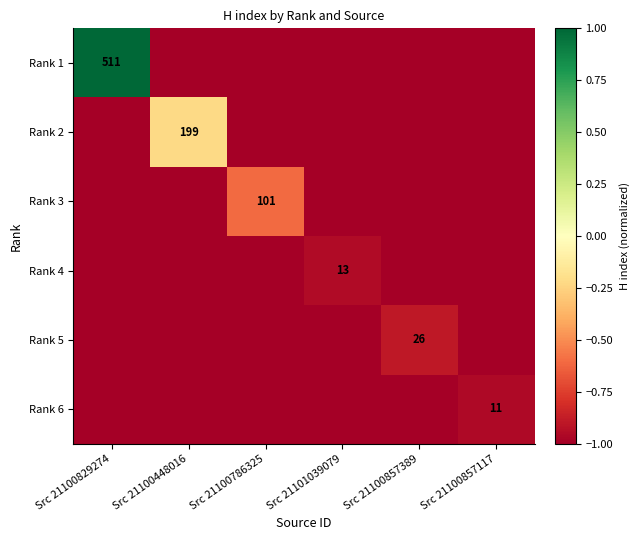

True or false: Rank 1 has a value of 511 at Src 21100829274.

True